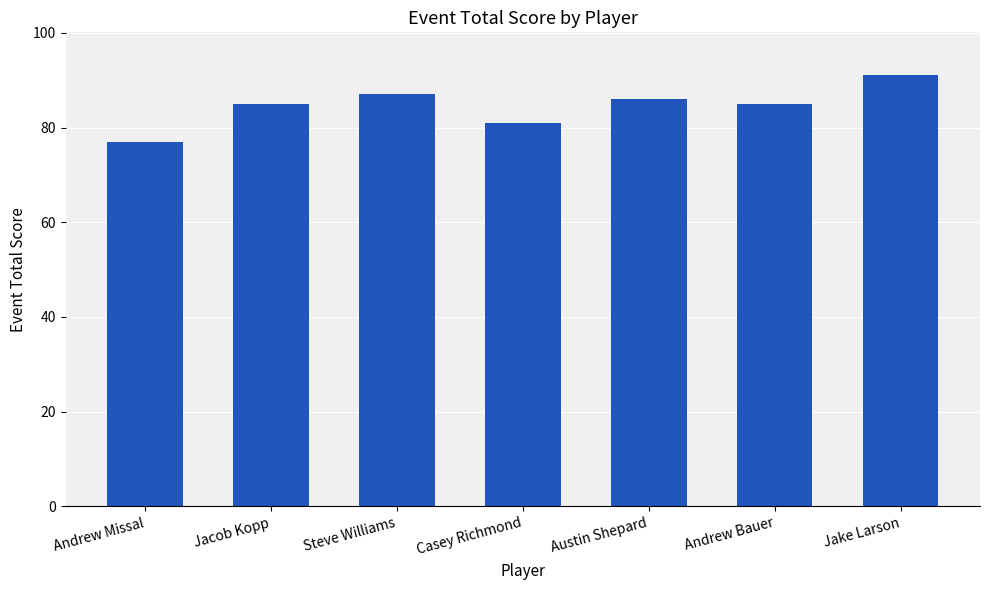

Reading left to right, what are all the values shown in this chart?

77	85	87	81	86	85	91